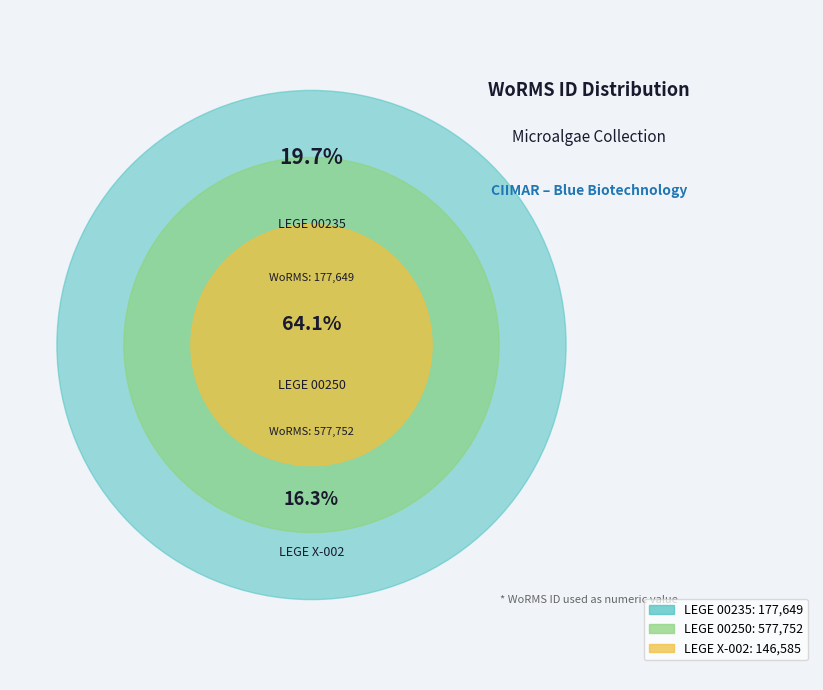

What portion of the pie excludes LEGE 00250?

35.9%